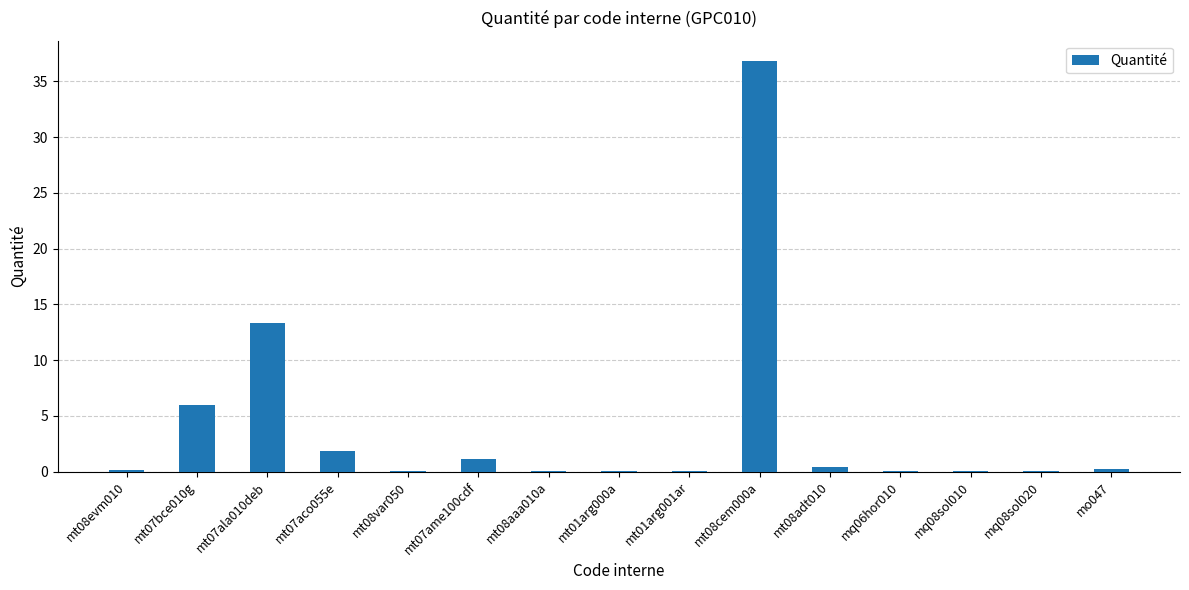

What is the change in value from mt08var050 to mo047?

+0.2